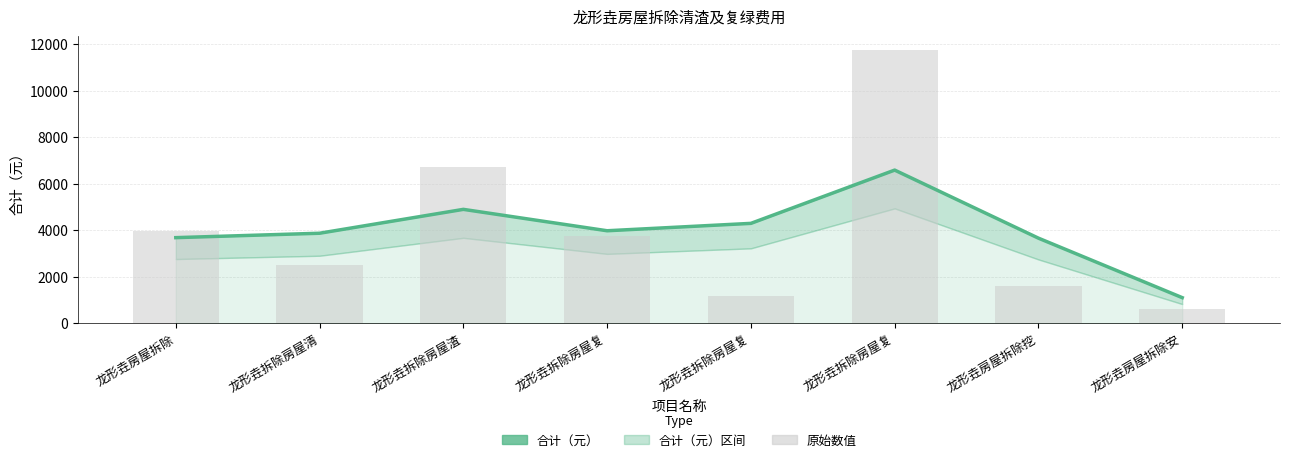

Which has a higher value, 龙形垚拆除房屋复 or 龙形垚拆除房屋复?

龙形垚拆除房屋复